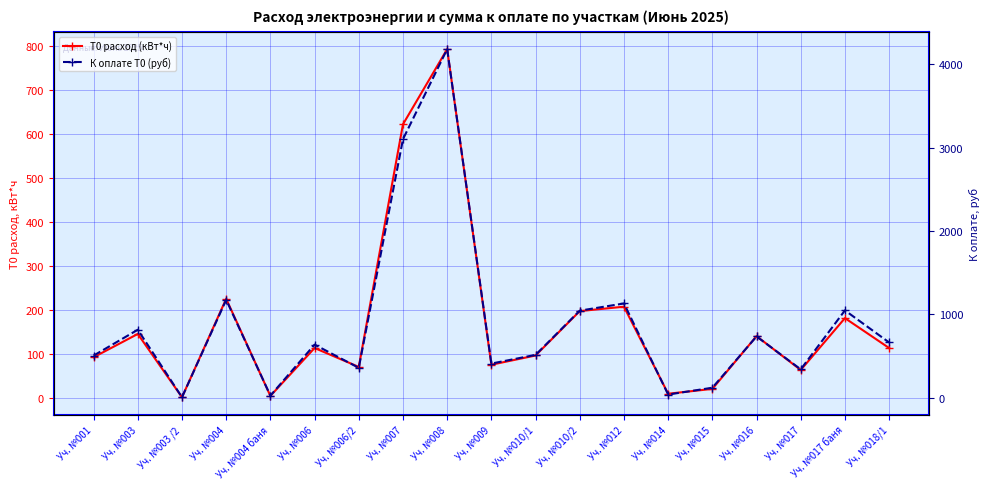

What is the value of the К оплате Т0 (руб) point at the 16th from the left?

735.2